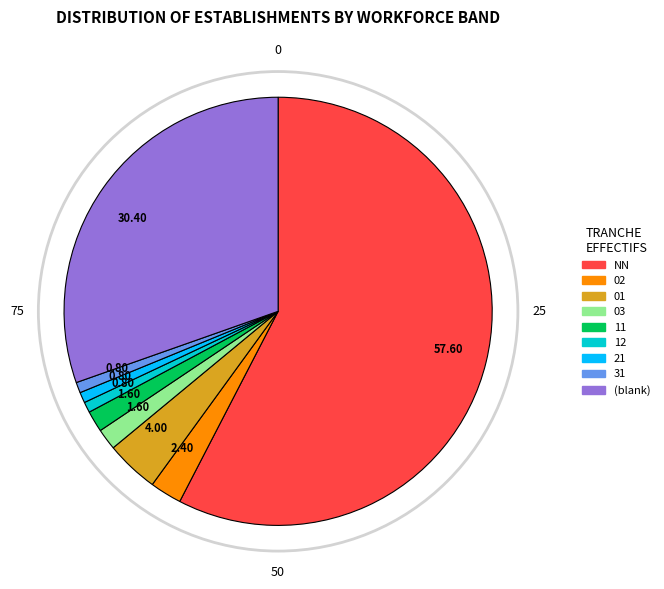

Is there a majority slice in this chart?

Yes